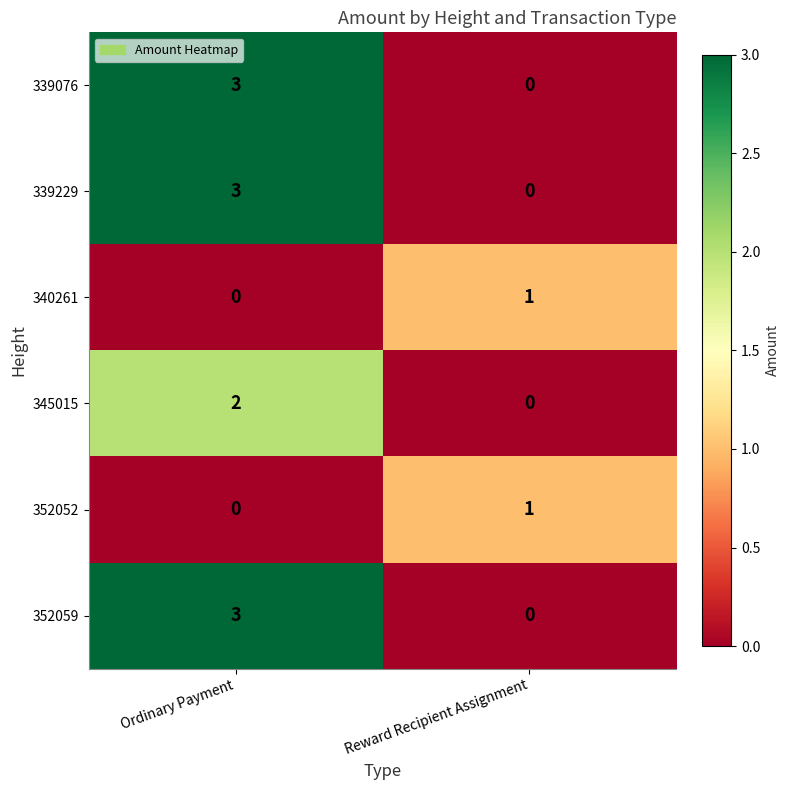

At which category is the sum across all series the highest?

Ordinary Payment